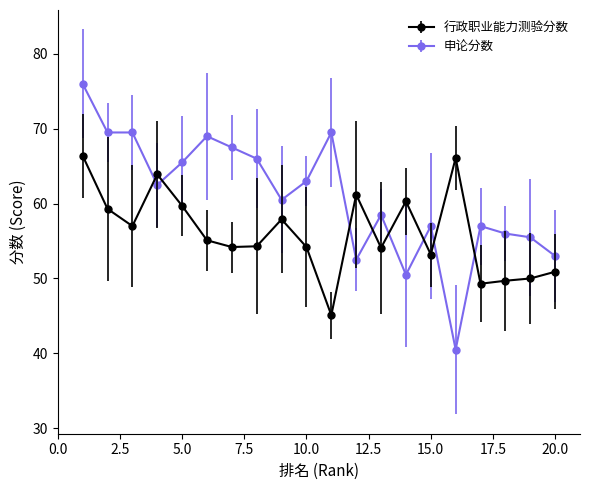

Which series ends up on top after the final intersection of 申论分数 and 行政职业能力测验分数?

申论分数